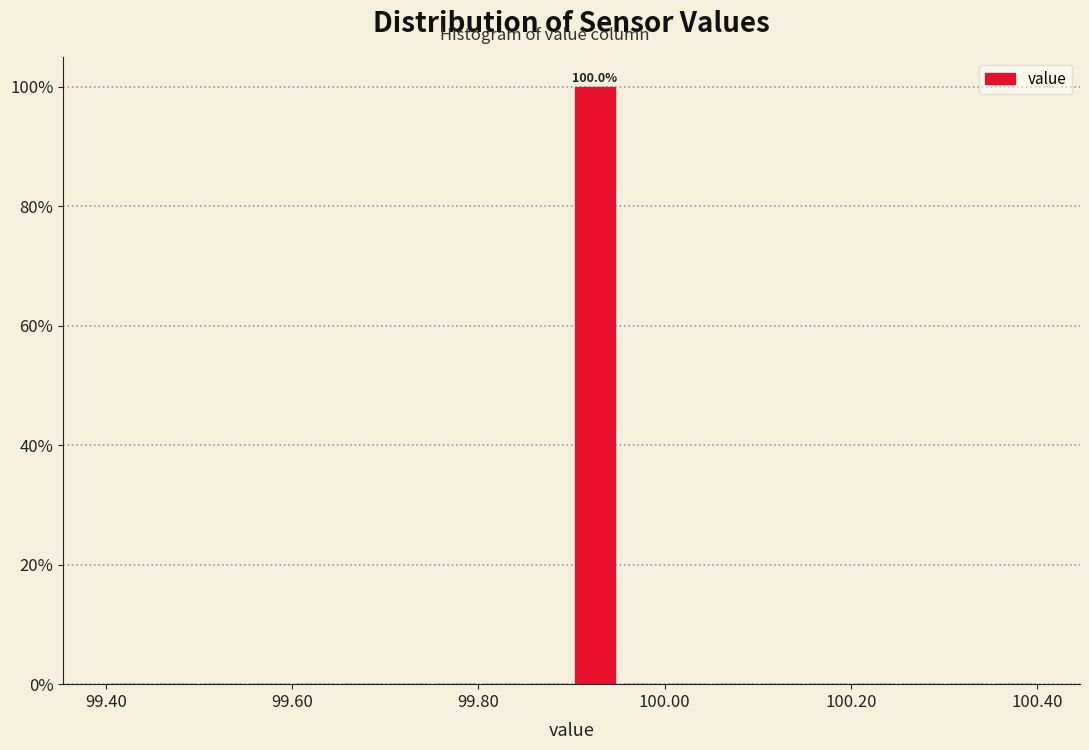

Around what value on the x-axis is the tallest bar? Give the approximate position of its centre, as read against the axis.

99.92